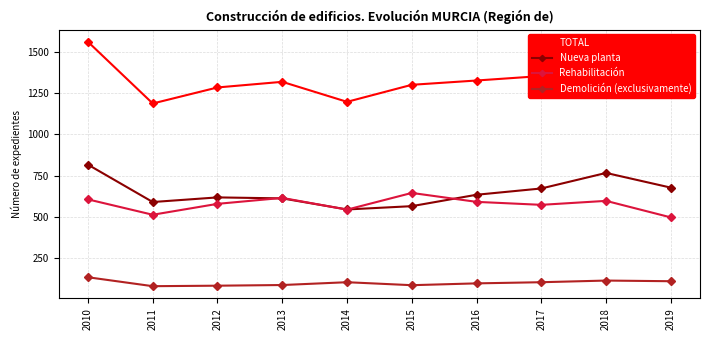

Which series has the largest total across all categories?

TOTAL